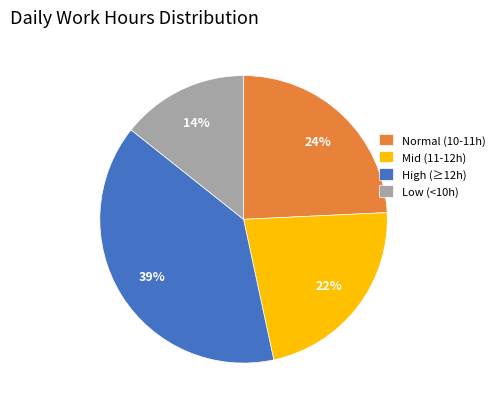

To the nearest percent, what is the average slice percentage?

25%